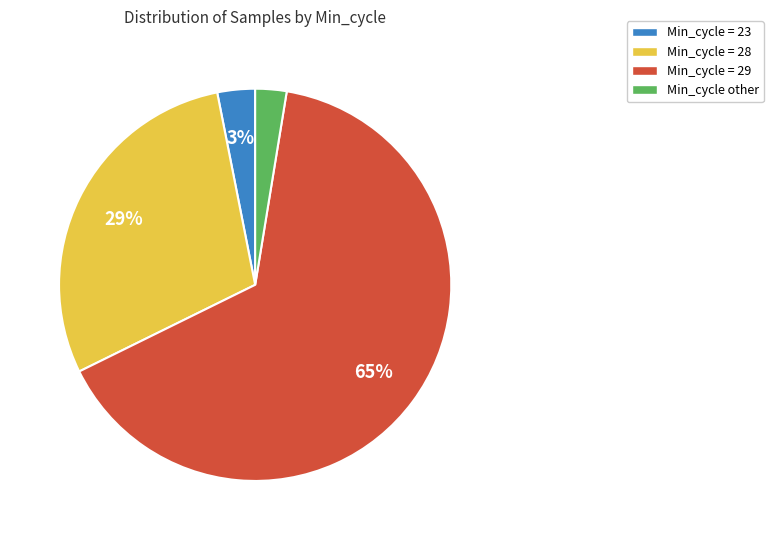

To the nearest percent, what is the average slice percentage?

25%